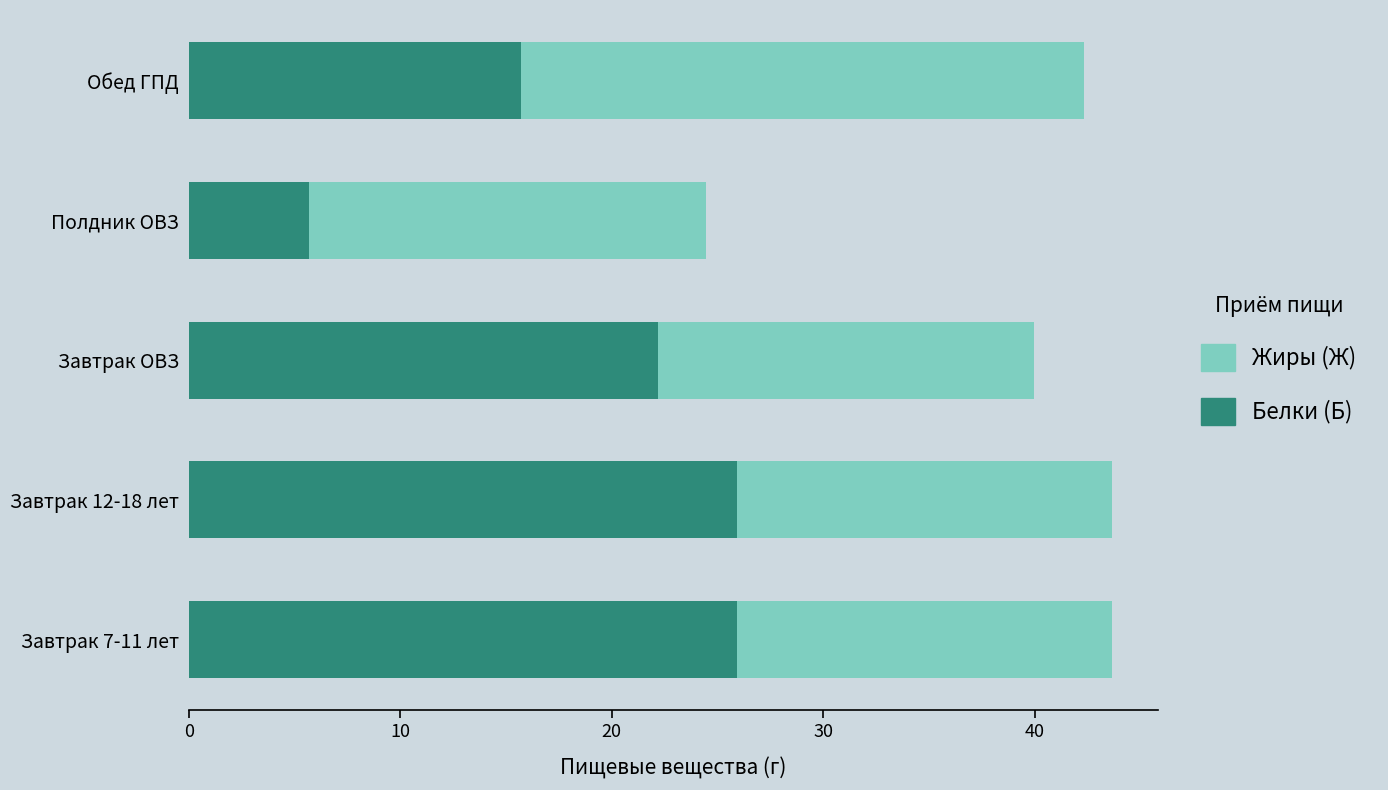

The Белки (Б) series shows 25.9 at Завтрак 7-11 лет. True or false?

True